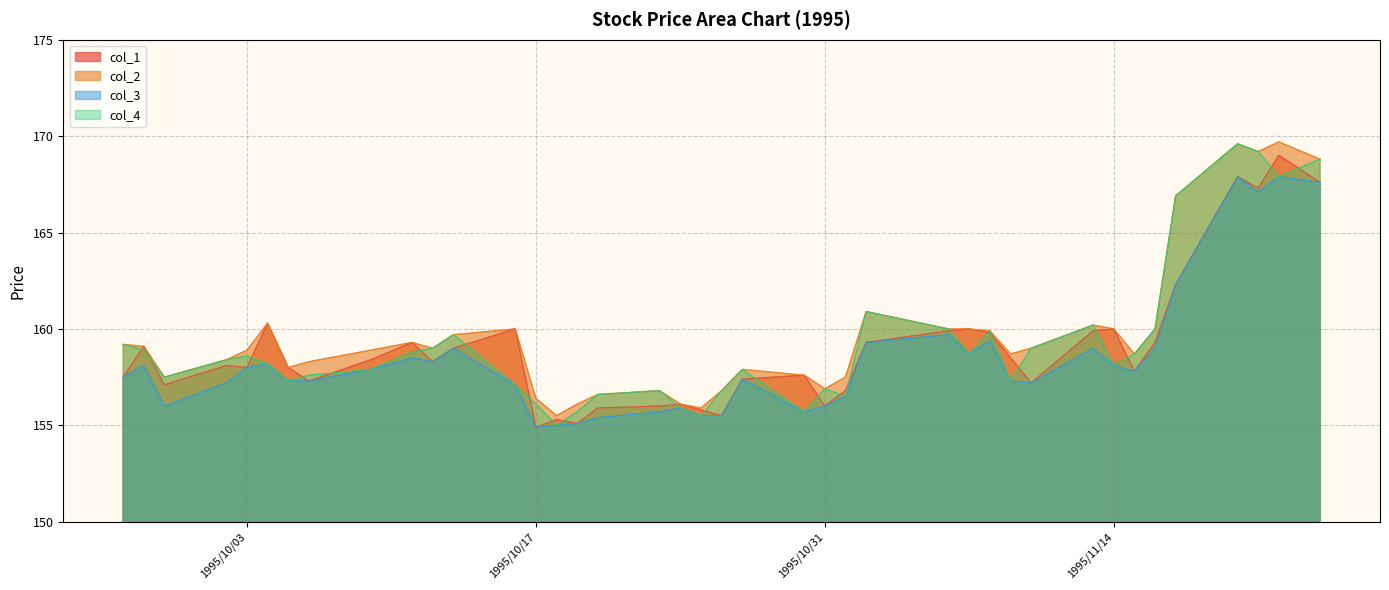

True or false: col_2 and col_3 cross at least once.

False